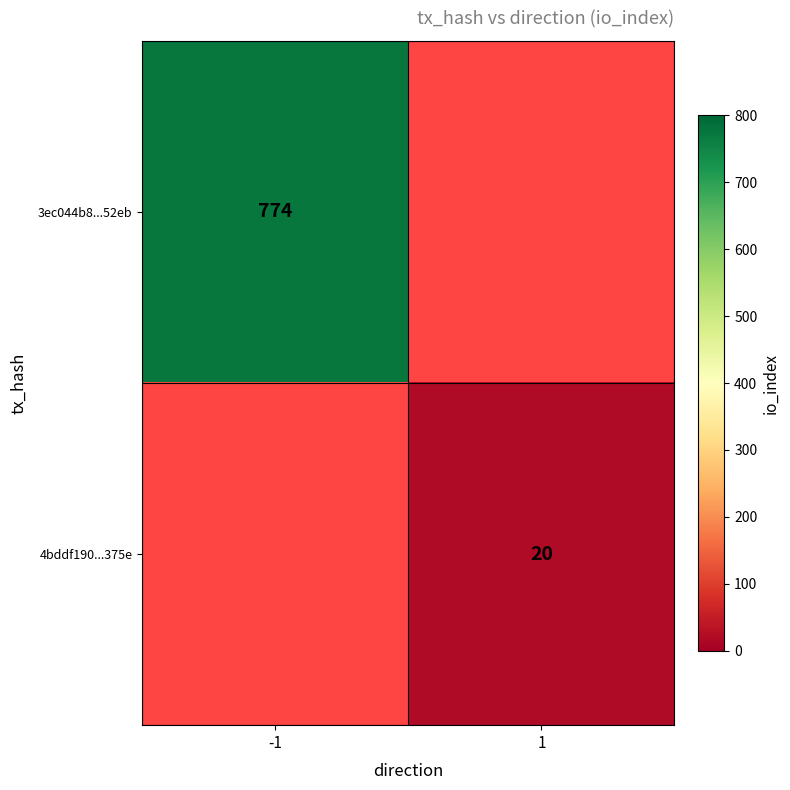

Which label corresponds to the smallest value in the chart?

1